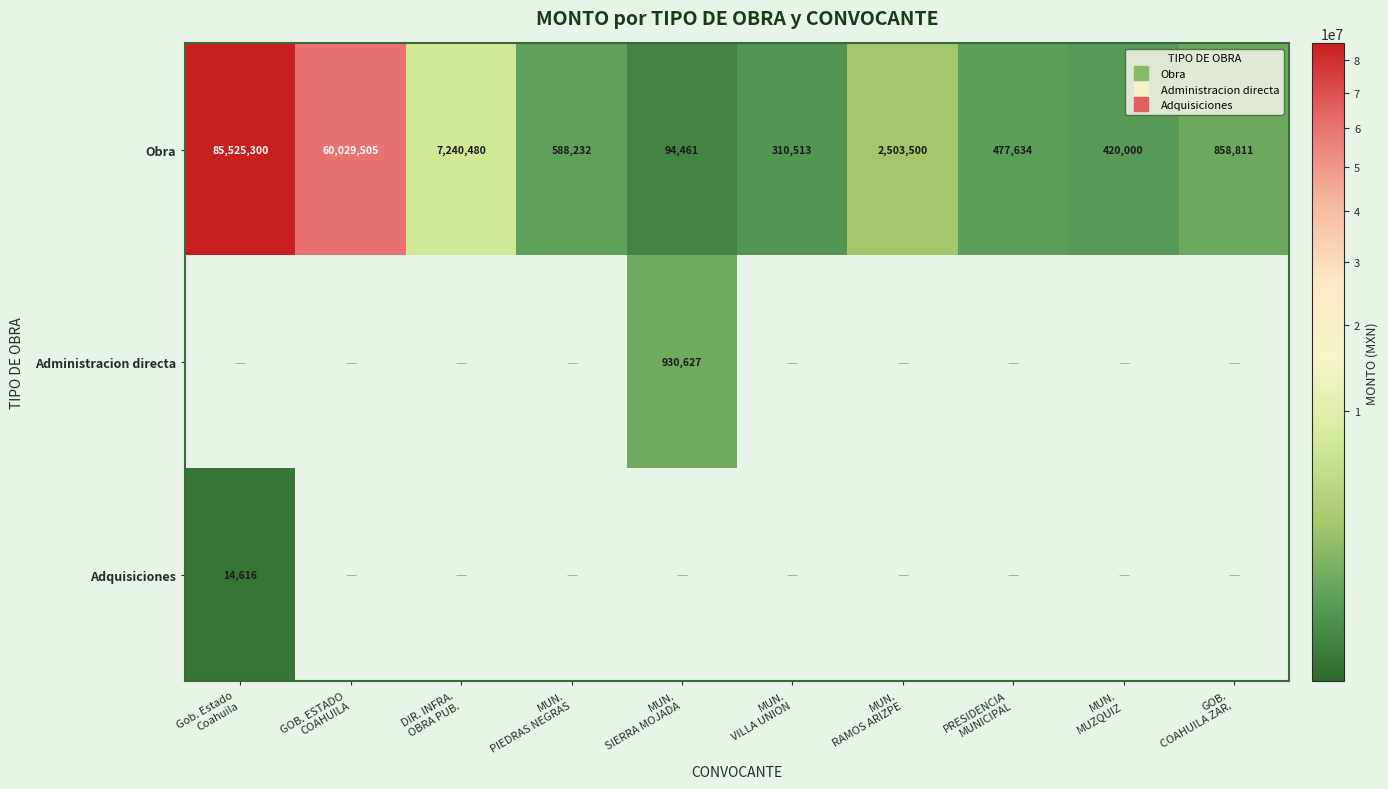

At which category is the sum across all series the highest?

Gob. Estado
Coahuila